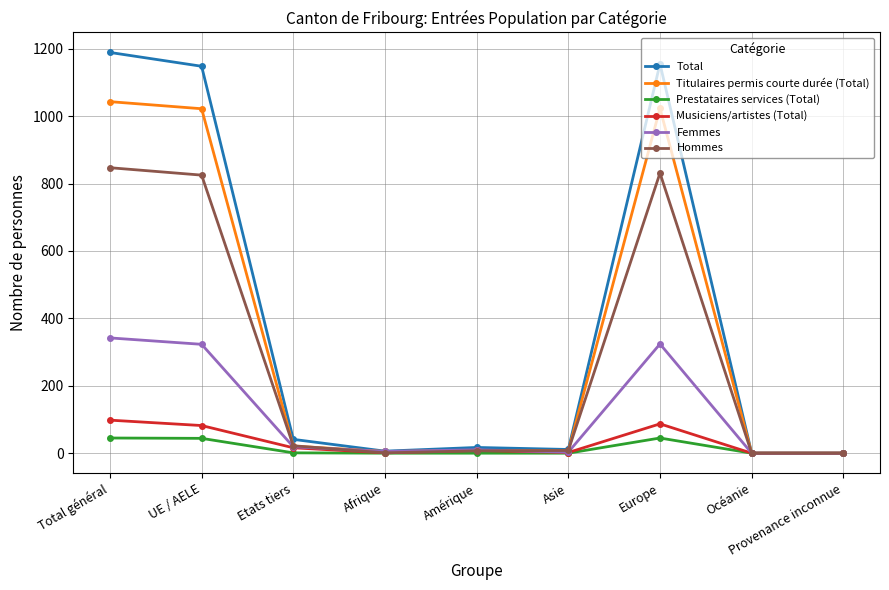

What are all the series names shown in the legend?

Total, Titulaires permis courte durée (Total), Prestataires services (Total), Musiciens/artistes (Total), Femmes, Hommes